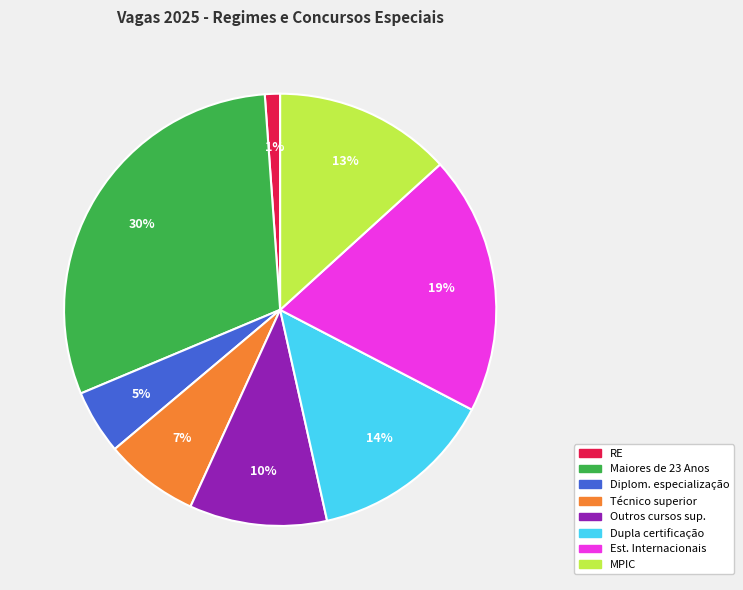

To the nearest percent, what is the difference between the largest and smallest slice percentages?

29%